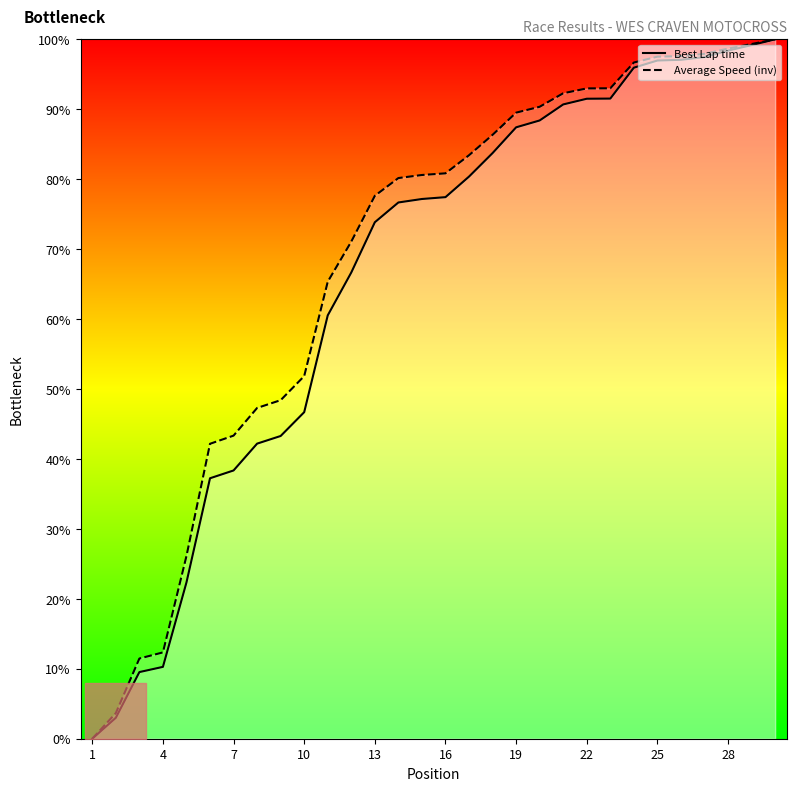

Is it true that Best Lap time equals 97.0 at 25?

True